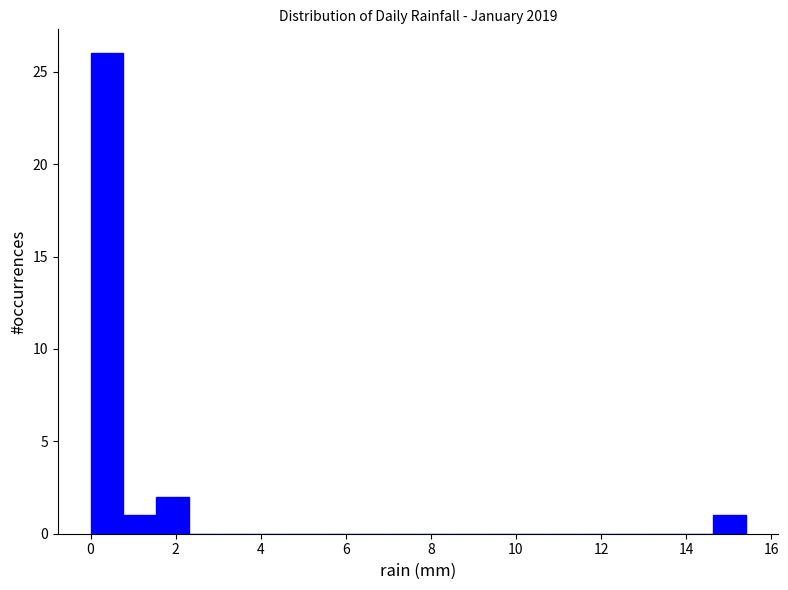

Read against the x-axis, roughly where is the centre of the tallest bar?

0.4